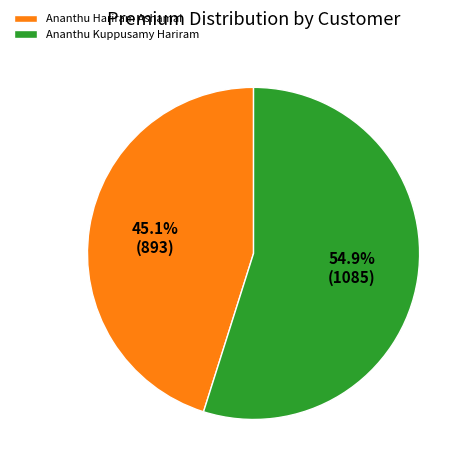

What portion of the pie excludes Ananthu Hariram Ashamai?

54.9%